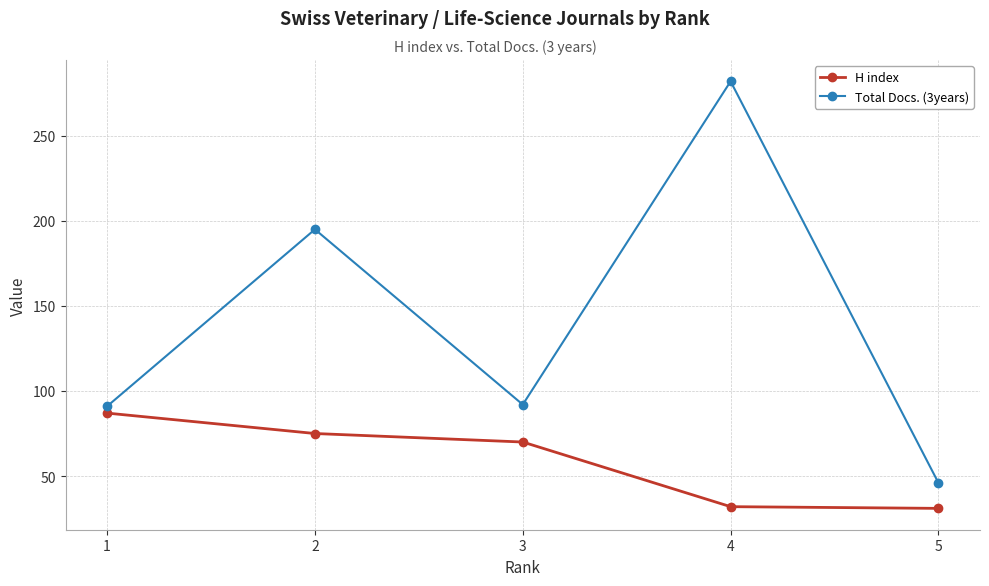

How many categories are shown in the chart?

5